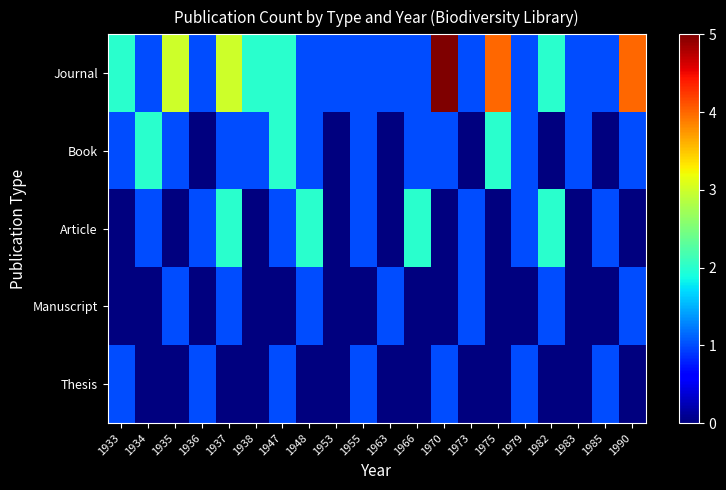

Reading right to left, transcribe all the data shown in this chart.

Journal: 1990=4	1985=1	1983=1	1982=2	1979=1	1975=4	1973=1	1970=5	1966=1	1963=1	1955=1	1953=1	1948=1	1947=2	1938=2	1937=3	1936=1	1935=3	1934=1	1933=2
Book: 1990=1	1985=0	1983=1	1982=0	1979=1	1975=2	1973=0	1970=1	1966=1	1963=0	1955=1	1953=0	1948=1	1947=2	1938=1	1937=1	1936=0	1935=1	1934=2	1933=1
Article: 1990=0	1985=1	1983=0	1982=2	1979=1	1975=0	1973=1	1970=0	1966=2	1963=0	1955=1	1953=0	1948=2	1947=1	1938=0	1937=2	1936=1	1935=0	1934=1	1933=0
Manuscript: 1990=1	1985=0	1983=0	1982=1	1979=0	1975=0	1973=1	1970=0	1966=0	1963=1	1955=0	1953=0	1948=1	1947=0	1938=0	1937=1	1936=0	1935=1	1934=0	1933=0
Thesis: 1990=0	1985=1	1983=0	1982=0	1979=1	1975=0	1973=0	1970=1	1966=0	1963=0	1955=1	1953=0	1948=0	1947=1	1938=0	1937=0	1936=1	1935=0	1934=0	1933=1